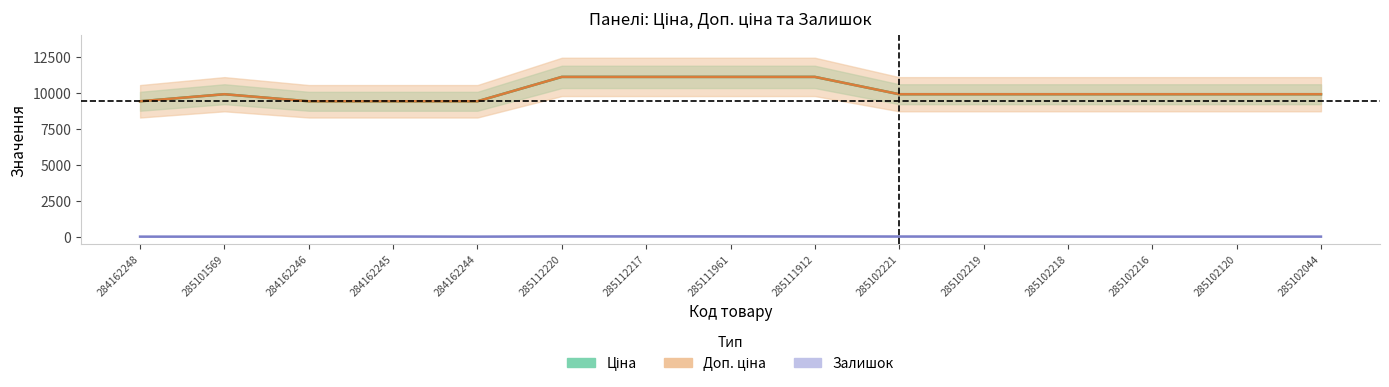

What is the value of the Доп. ціна point at the 11th from the left?

9908.5